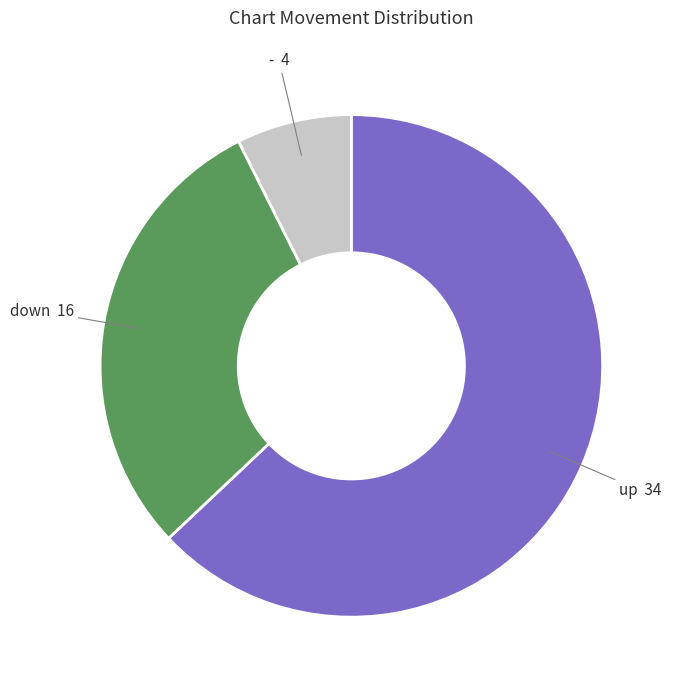

What is the largest slice in the pie chart?

up